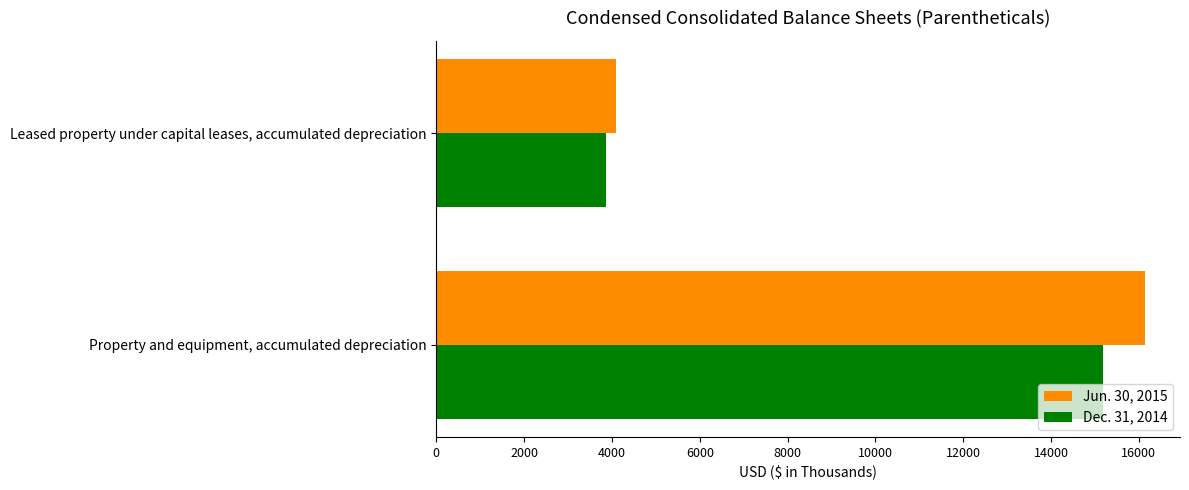

Which series has the largest range (max minus min)?

Jun. 30, 2015